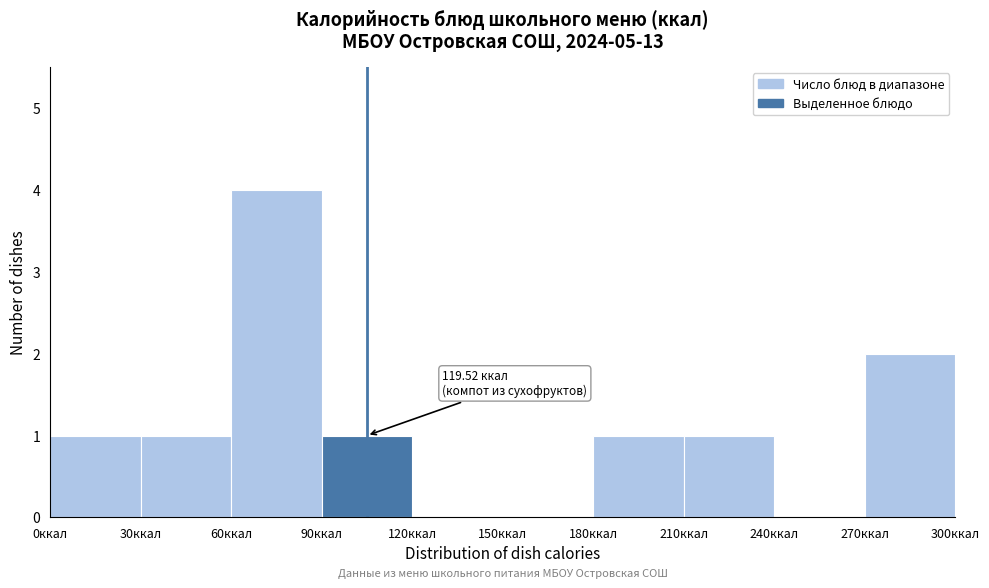

Over which range of the x-axis is the bar tallest?

60 to 90